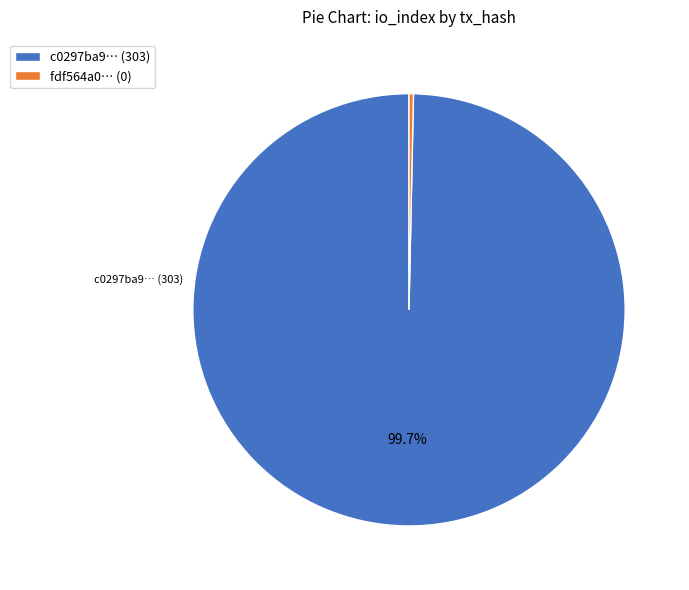

Rank the categories by value from lowest to highest.

fdf564a0… (0), c0297ba9… (303)